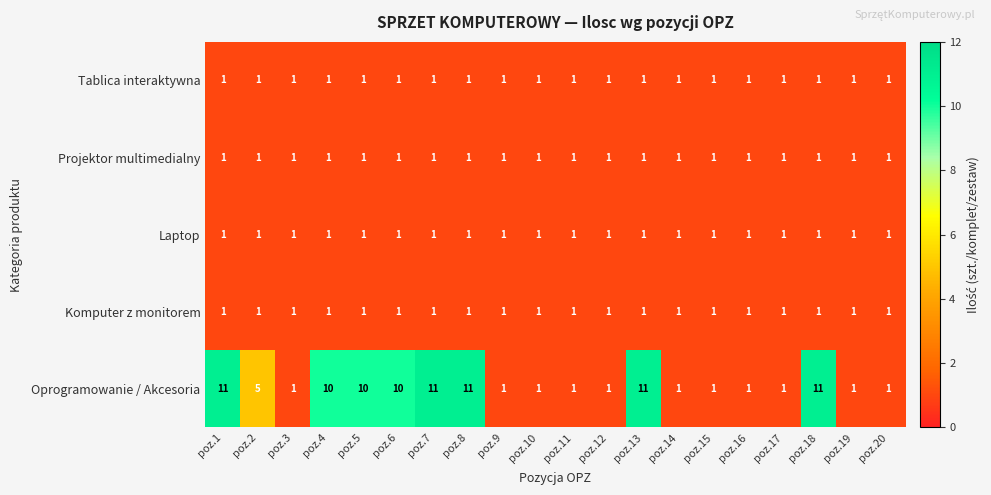

How many distinct data groups are displayed?

5